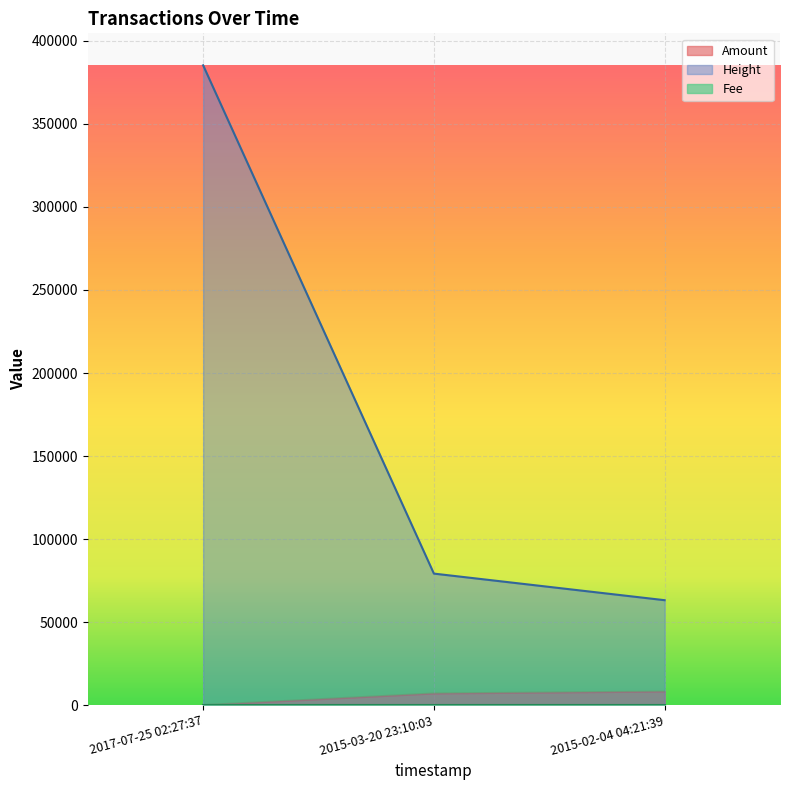

List the labels in order of Height value, smallest first.

2015-02-04 04:21:39, 2015-03-20 23:10:03, 2017-07-25 02:27:37